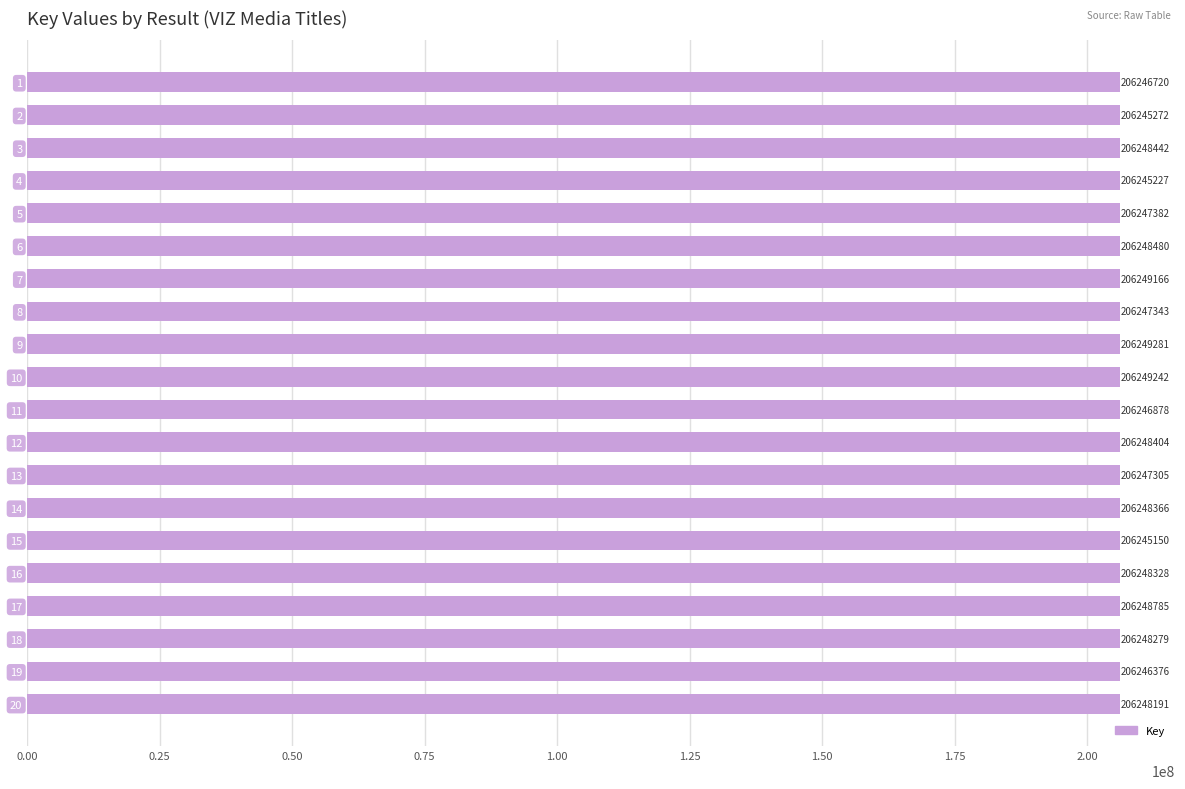

Which category has the highest value across all series?

9